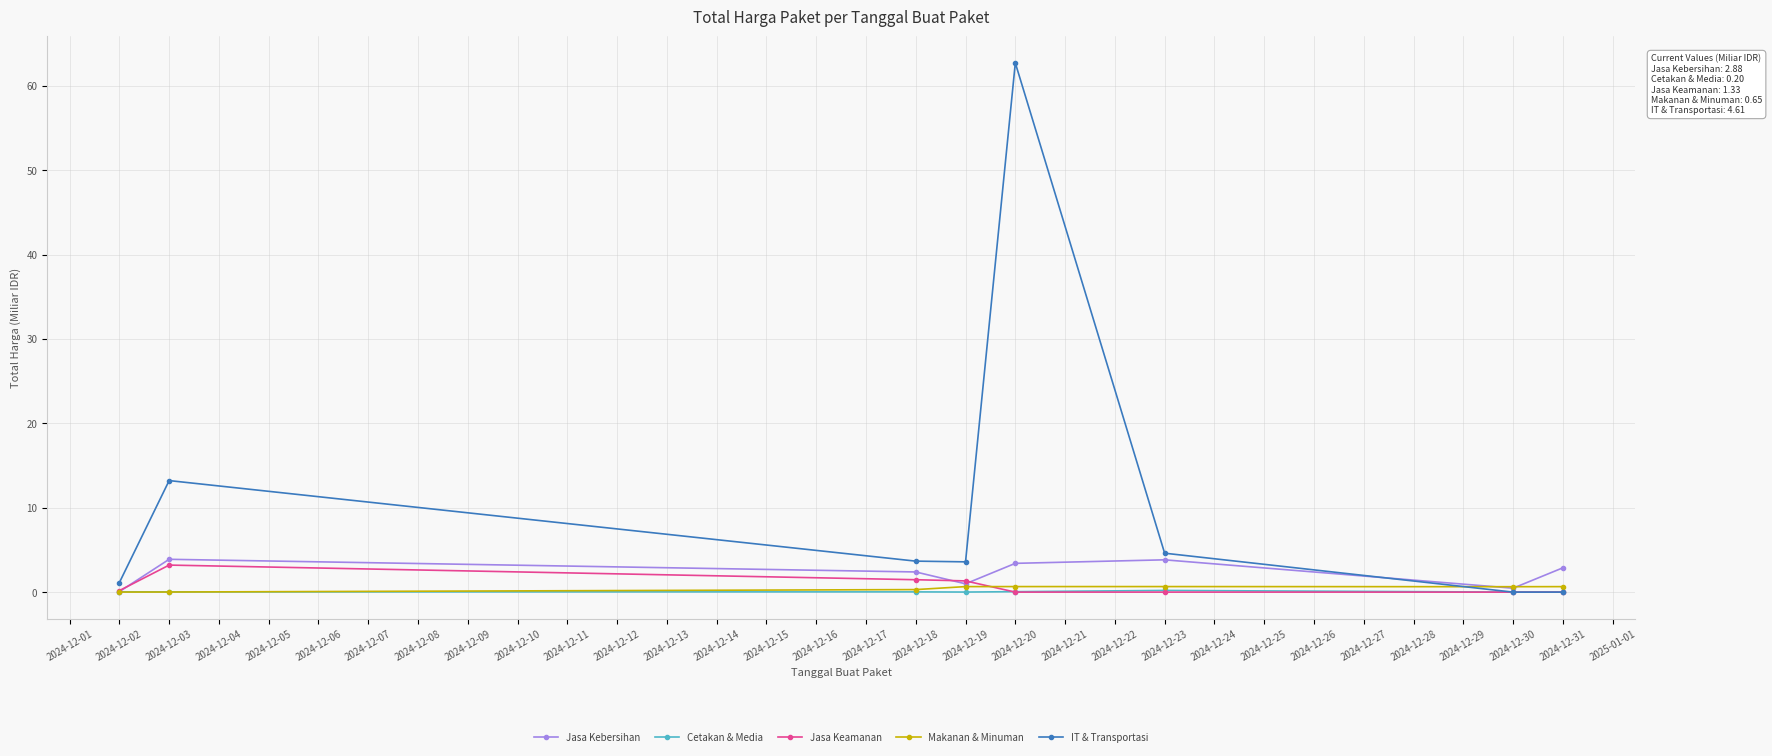

What is the value of the Jasa Kebersihan point at the 6th from the left?

3.8